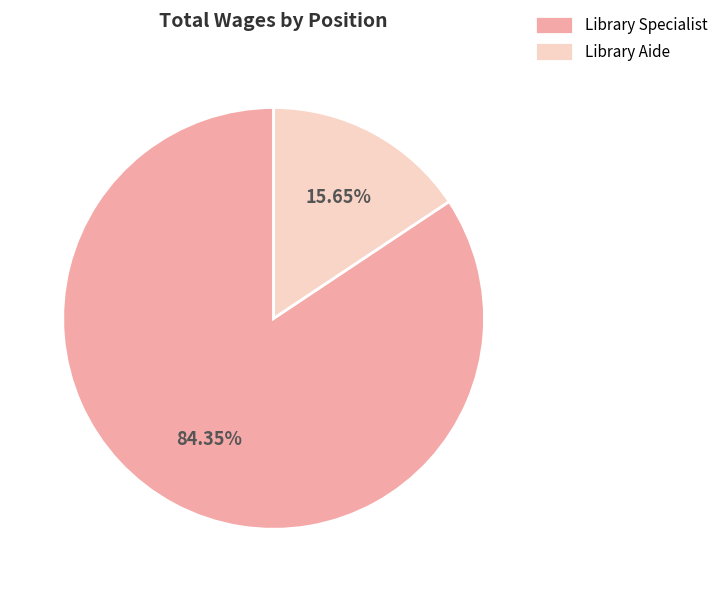

How many segments does this pie chart have?

2